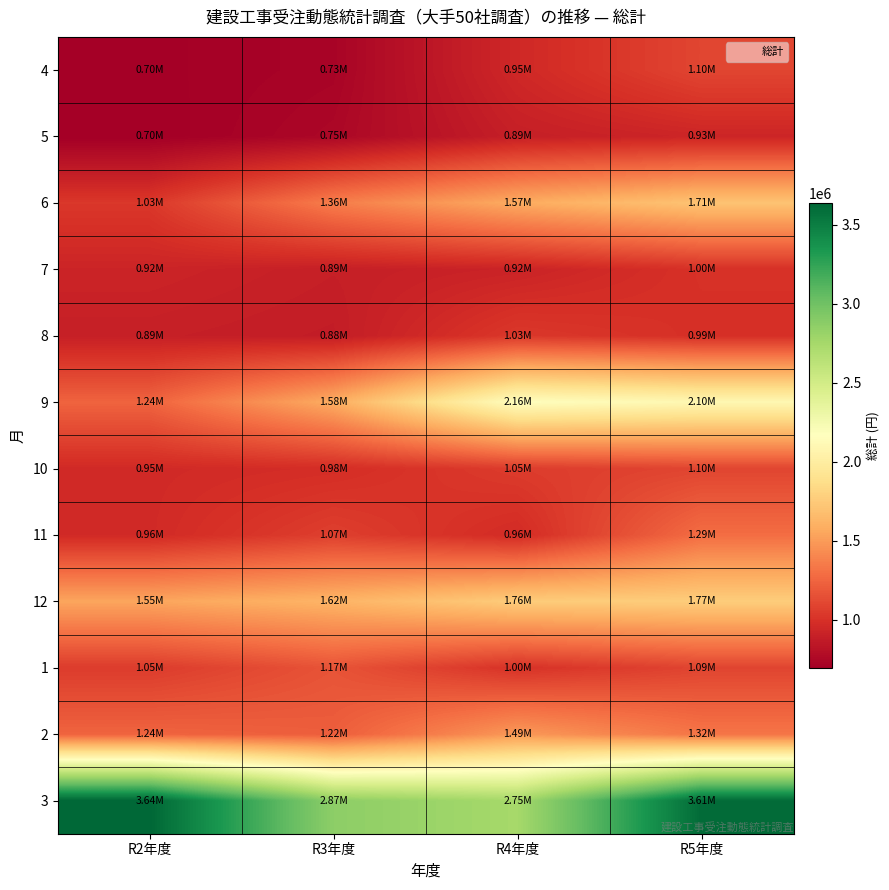

Rank the series at R3年度 from lowest to highest value.

4, 5, 8, 7, 10, 11, 1, 2, 6, 9, 12, 3